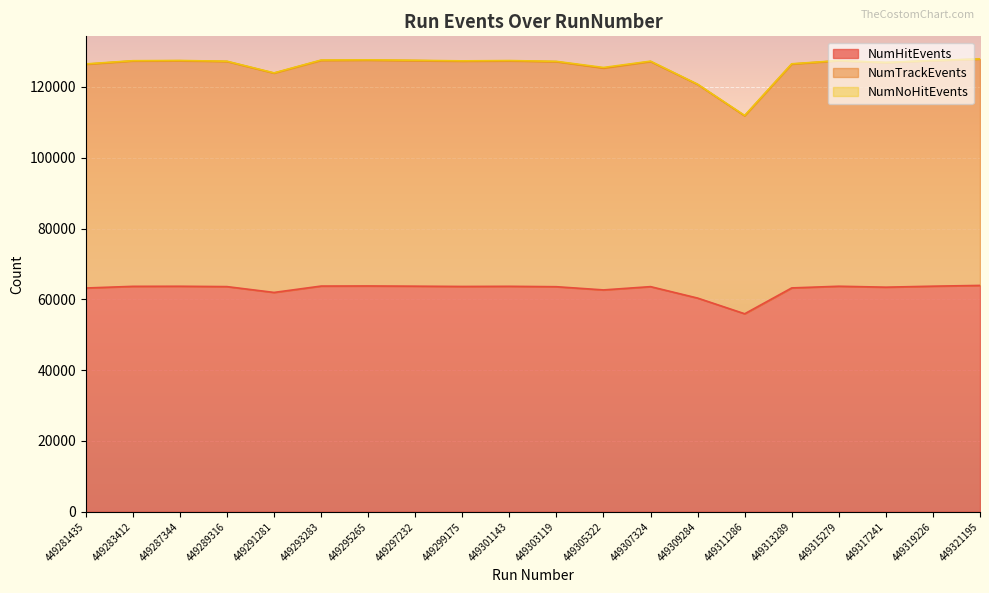

At which category is the sum across all series the highest?

449321195